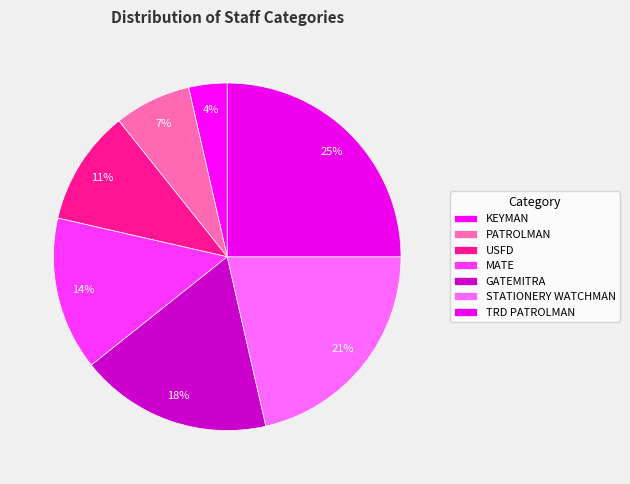

What percentage is the PATROLMAN slice, to the nearest percent?

7%